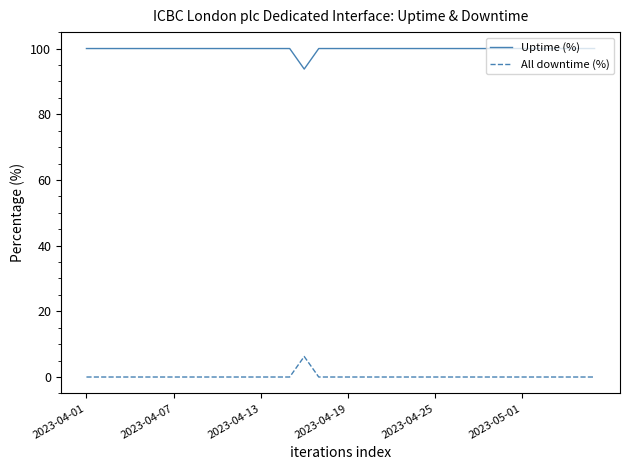

What is the maximum value for Uptime (%)?

100.0